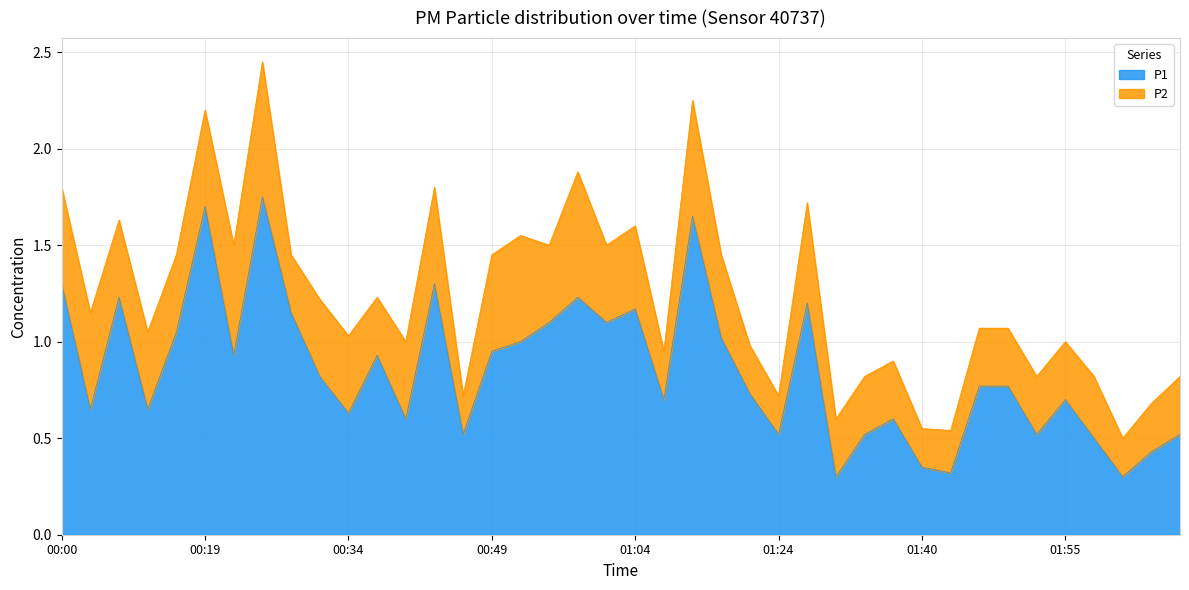

The value of P1 at 01:55 is 0.3. True or false?

False